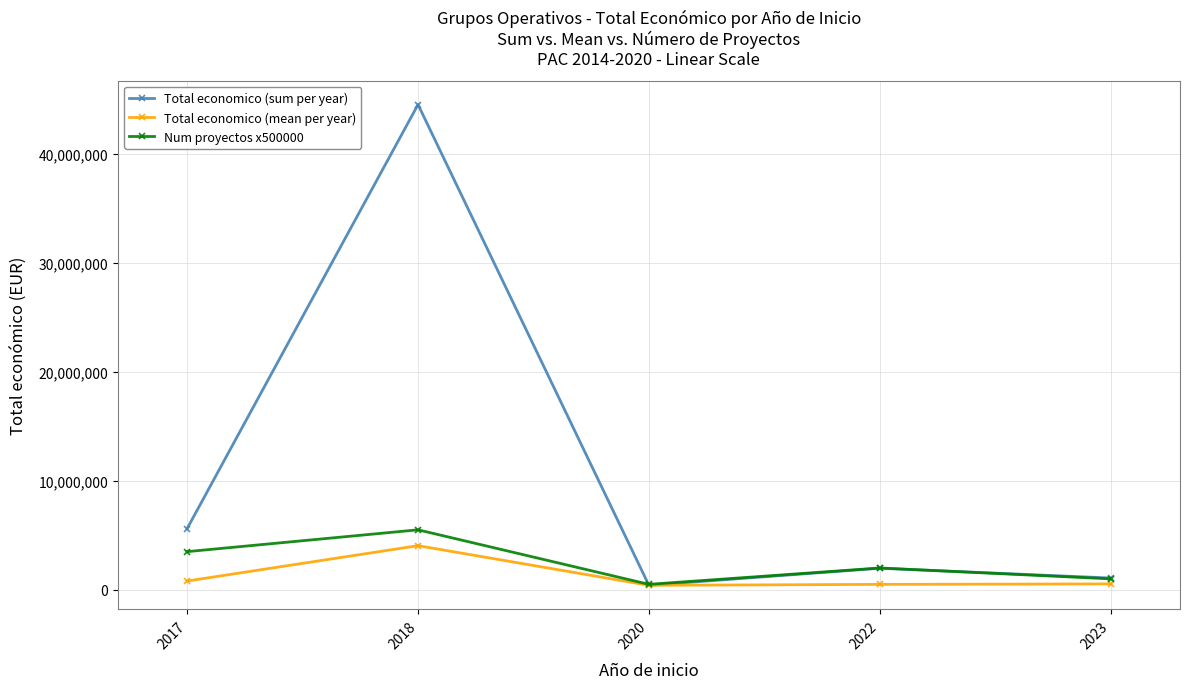

Which series has the largest total across all categories?

Total economico (sum per year)